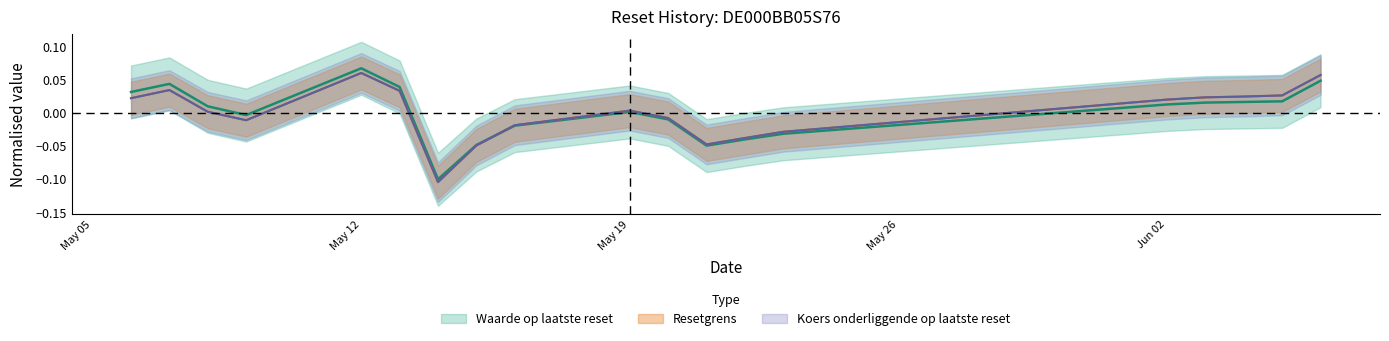

After their last crossing, which series has the higher values: Koers onderliggende op laatste reset or Resetgrens?

Koers onderliggende op laatste reset